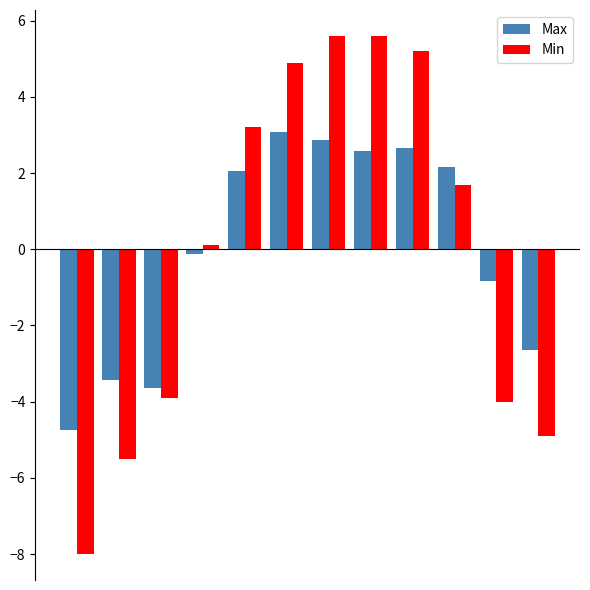

Which series has the largest range (max minus min)?

Min